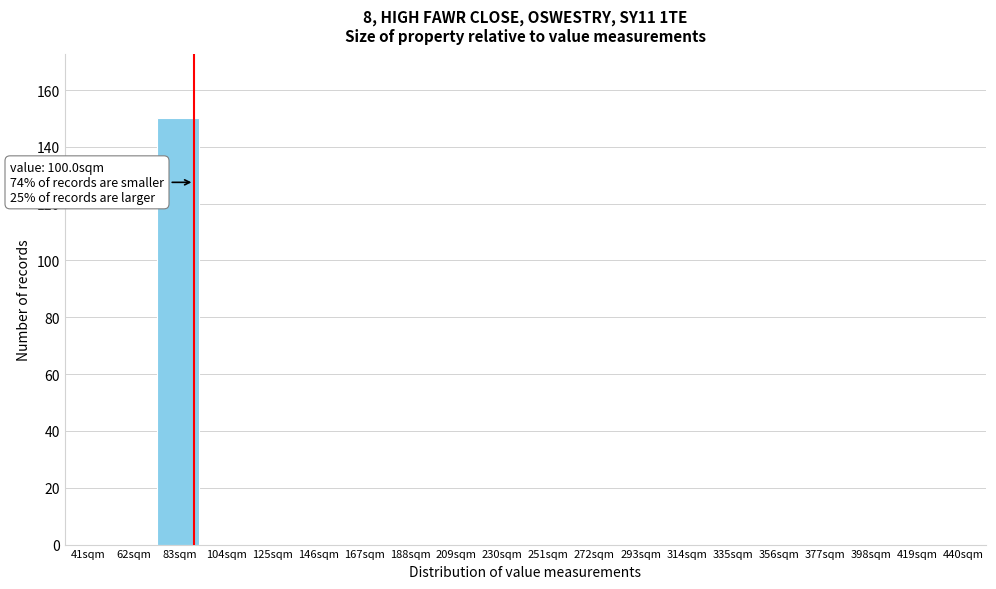

Reading left to right, extract all data points from this chart.

41sqm=0	62sqm=0	83sqm=150	104sqm=0	125sqm=0	146sqm=0	167sqm=0	188sqm=0	209sqm=0	230sqm=0	251sqm=0	272sqm=0	293sqm=0	314sqm=0	335sqm=0	356sqm=0	377sqm=0	398sqm=0	419sqm=0	440sqm=0